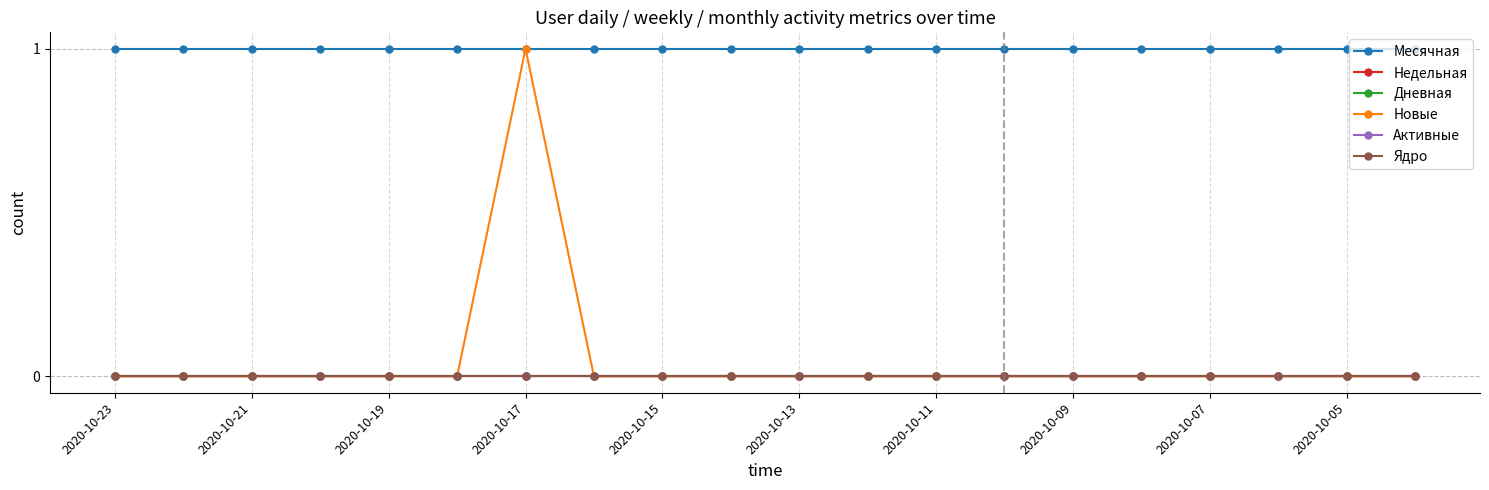

Which series has the largest total across all categories?

Месячная